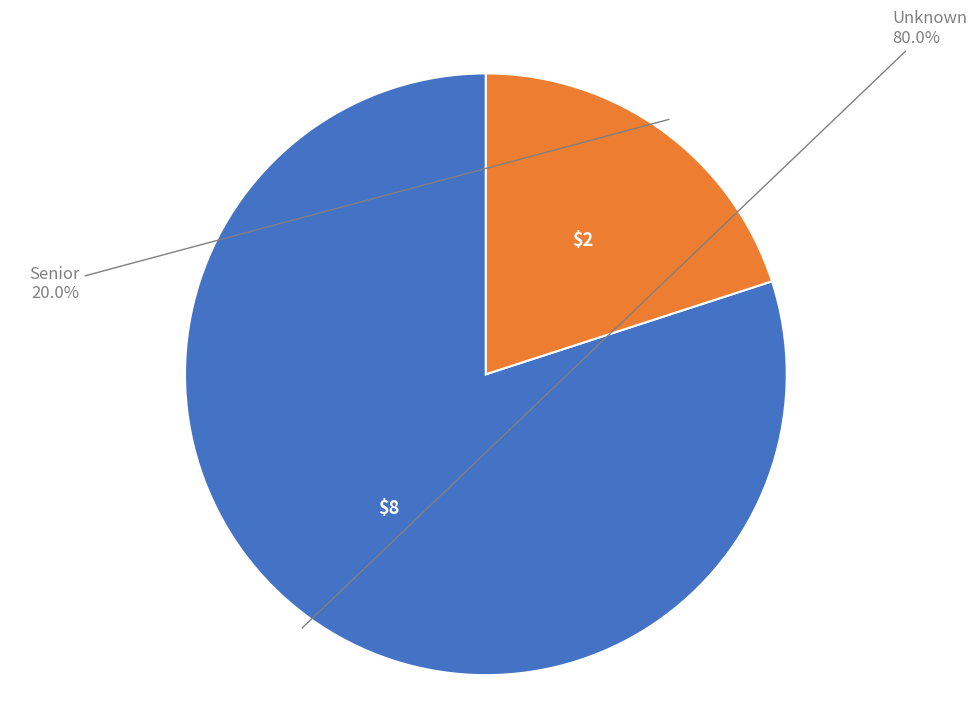

Which has a higher value, Senior or Unknown?

Unknown